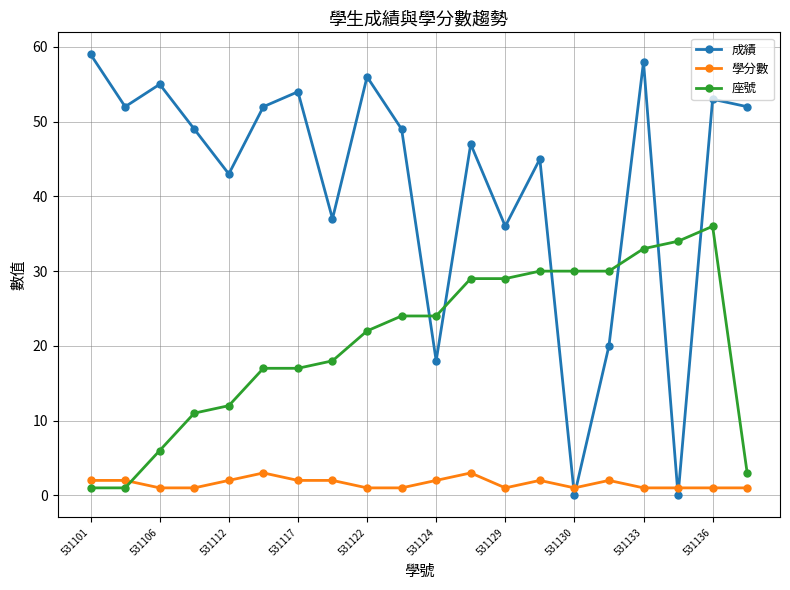

True or false: 座號 and 成績 intersect in this chart.

True